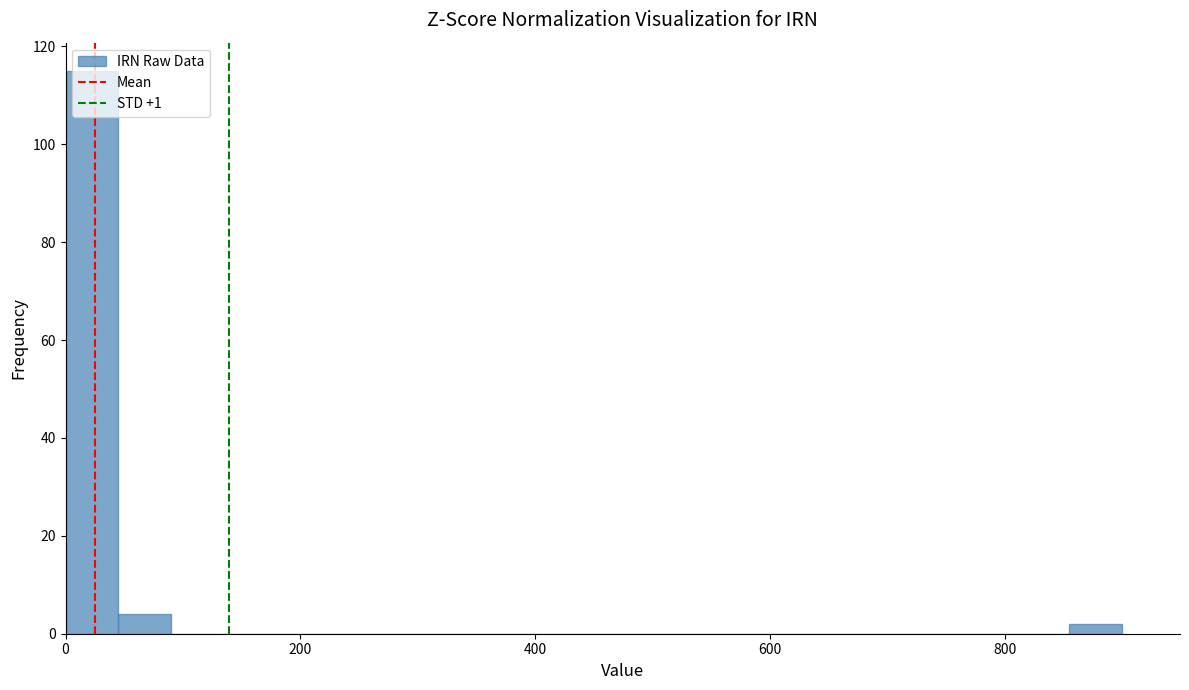

Read against the x-axis, roughly where is the centre of the tallest bar?

20